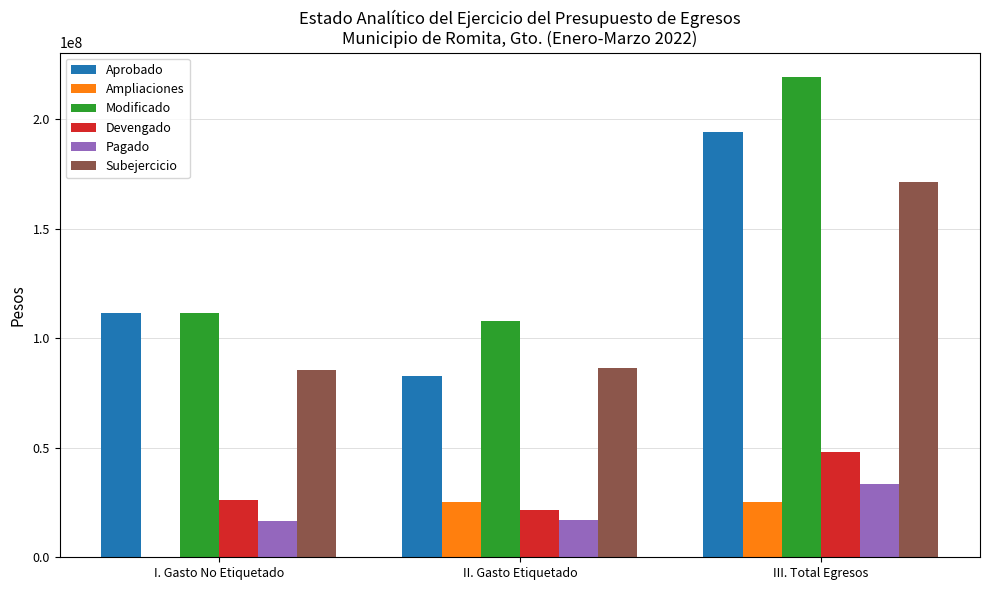

Which series changed the most between I. Gasto No Etiquetado and III. Total Egresos?

Modificado